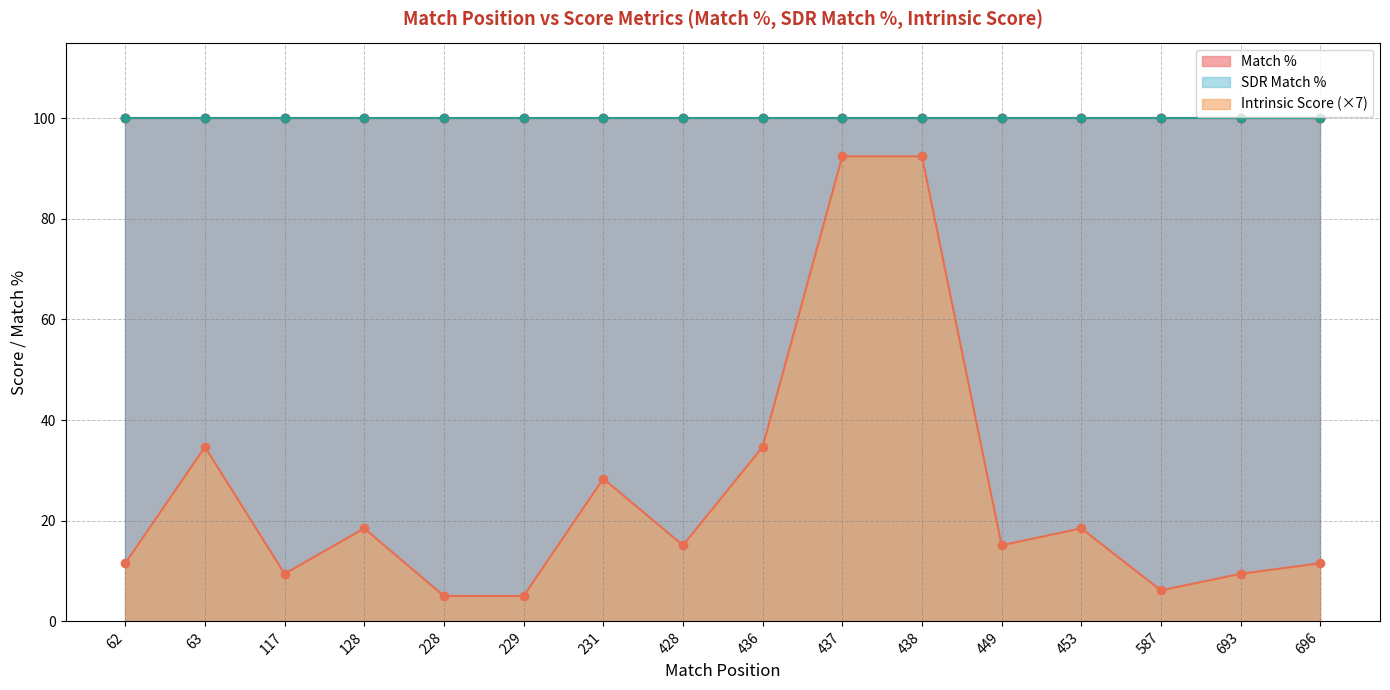

Is it true that Match % equals 100.0 at 231?

True